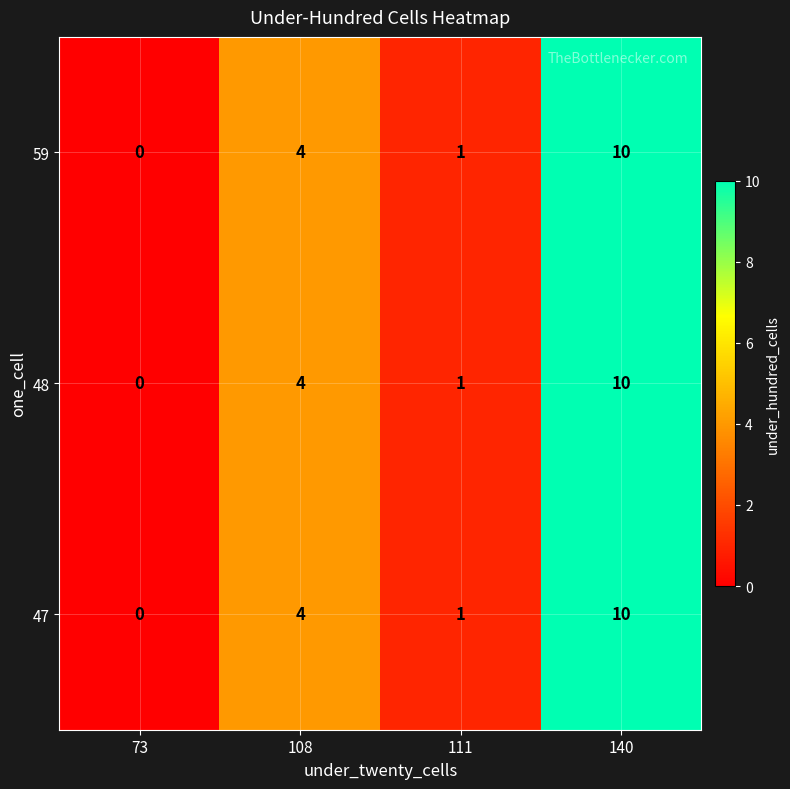

Reading right to left, what are all the values shown in this chart?

59: 140=10	111=1	108=4	73=0
48: 140=10	111=1	108=4	73=0
47: 140=10	111=1	108=4	73=0